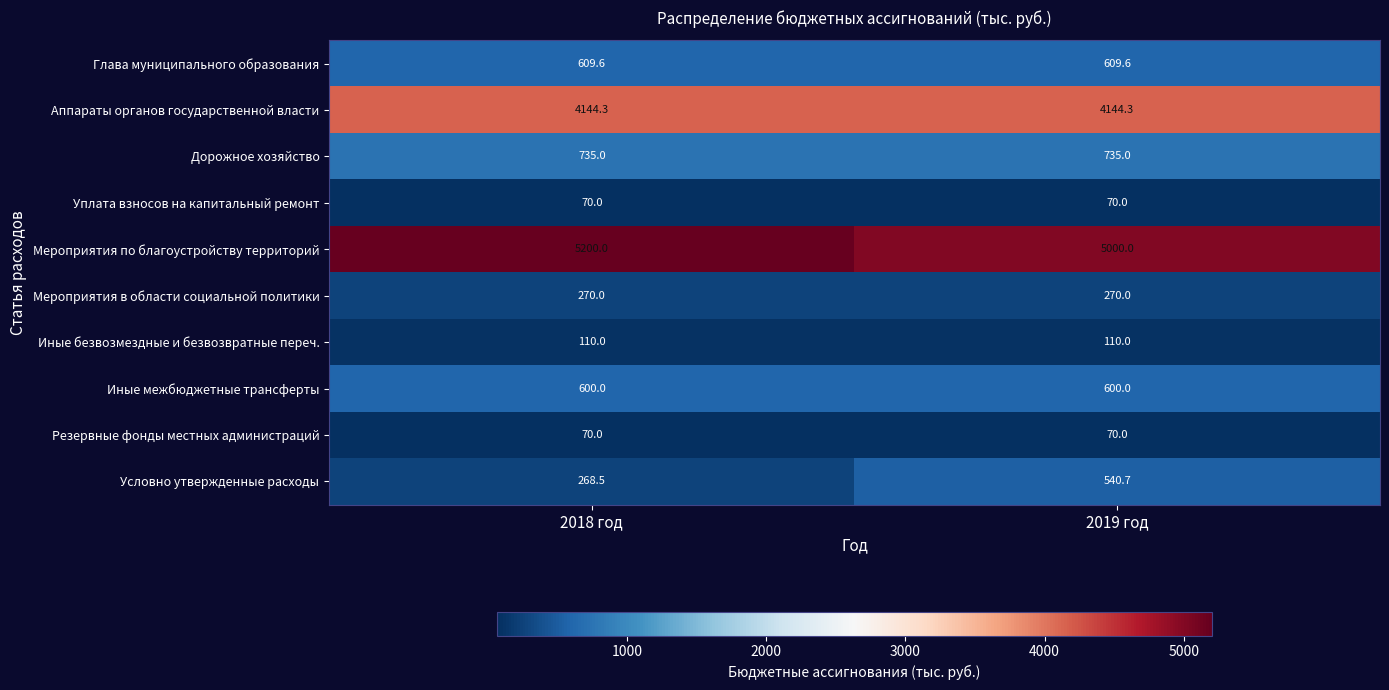

Which series has the widest spread of values?

Условно утвержденные расходы